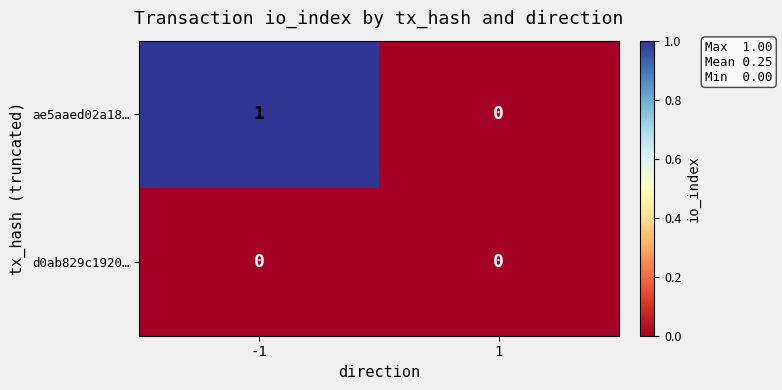

The ae5aaed02a18… series shows 1 at -1. True or false?

True